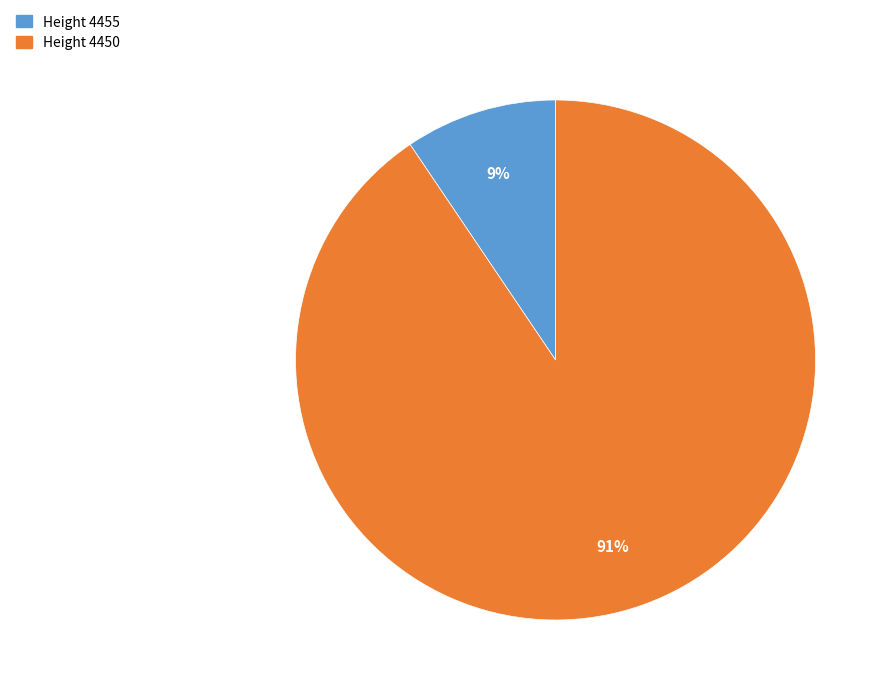

Count the number of slices in the pie.

2